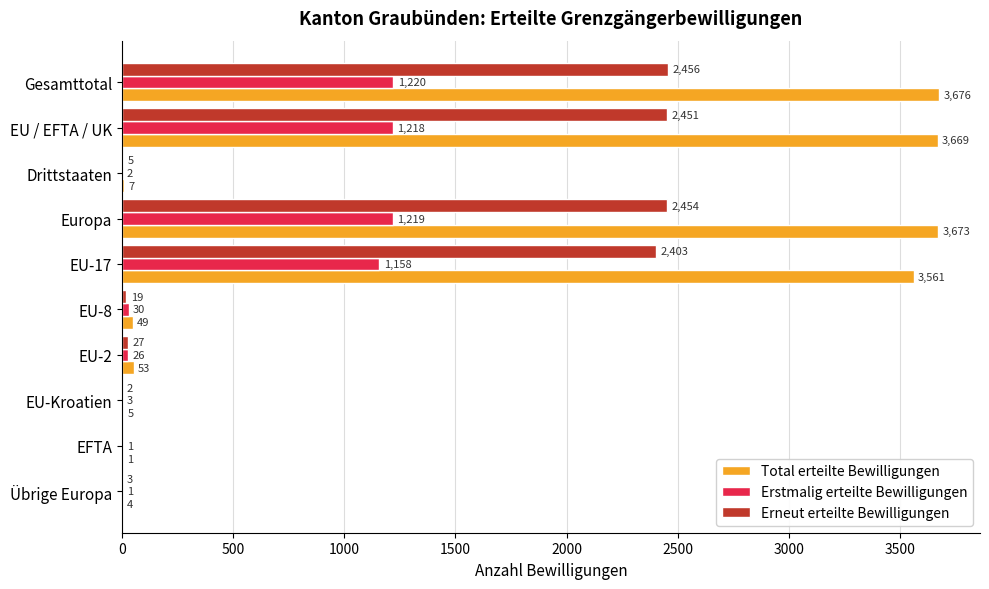

Read the Total erteilte Bewilligungen value at Gesamttotal.

3676